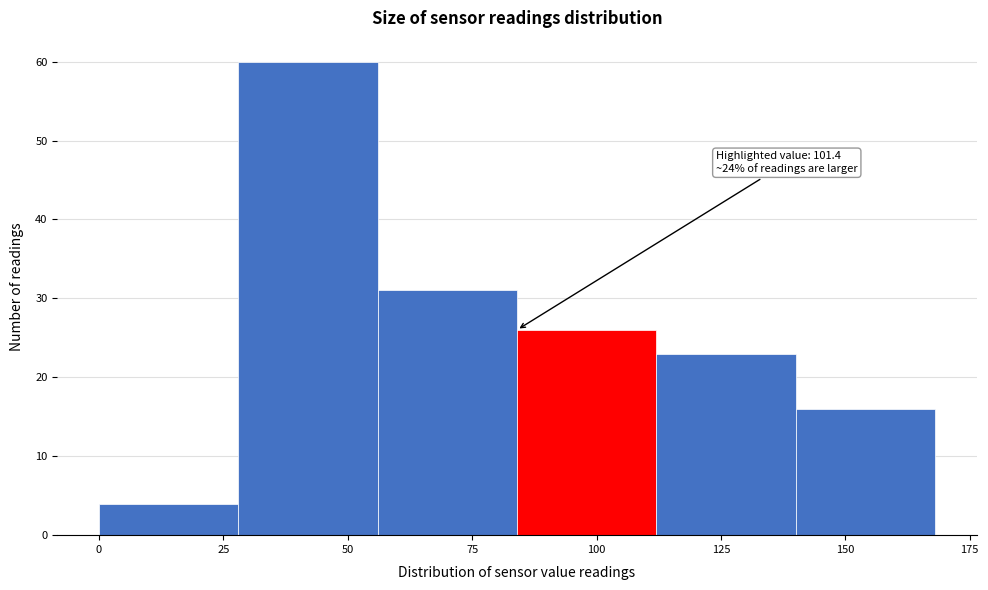

Which range on the x-axis has the tallest bar?

28 to 56